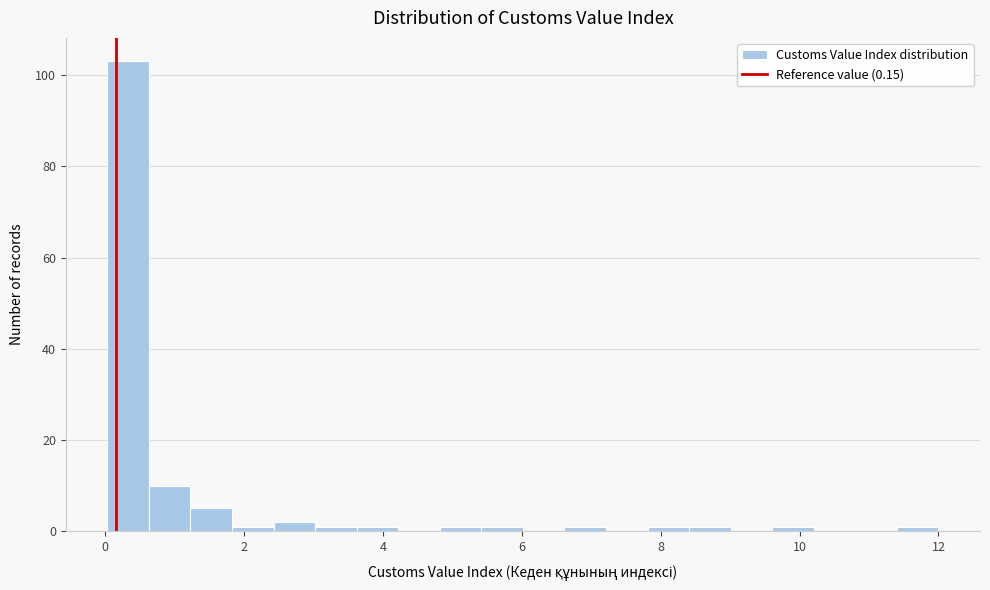

Around what value on the x-axis is the tallest bar? Give the approximate position of its centre, as read against the axis.

0.4